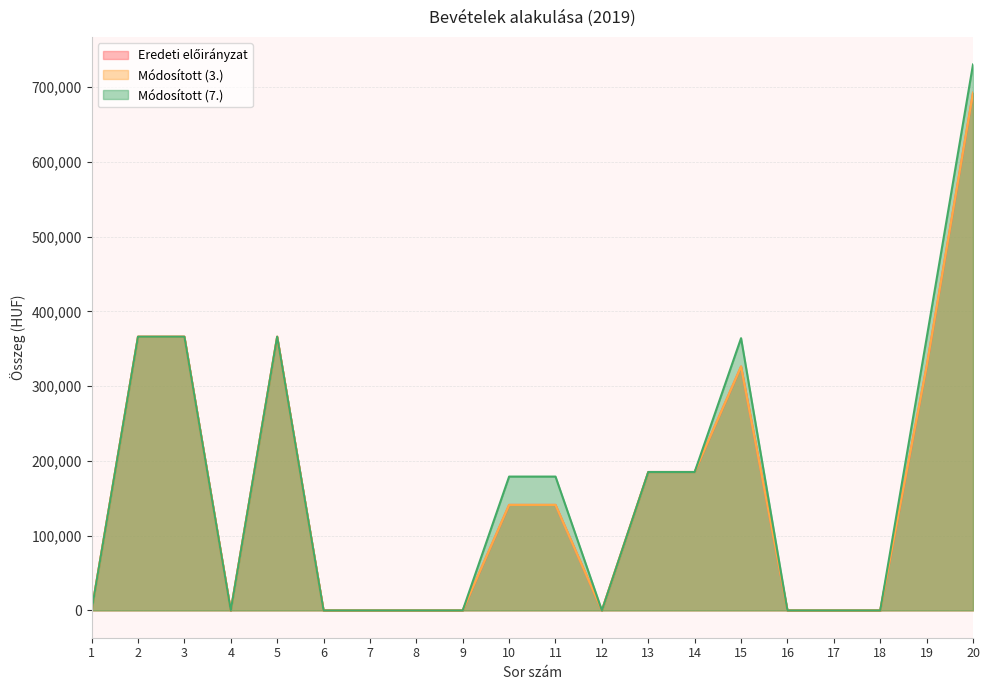

Which has a higher value, 4 or 16?

4